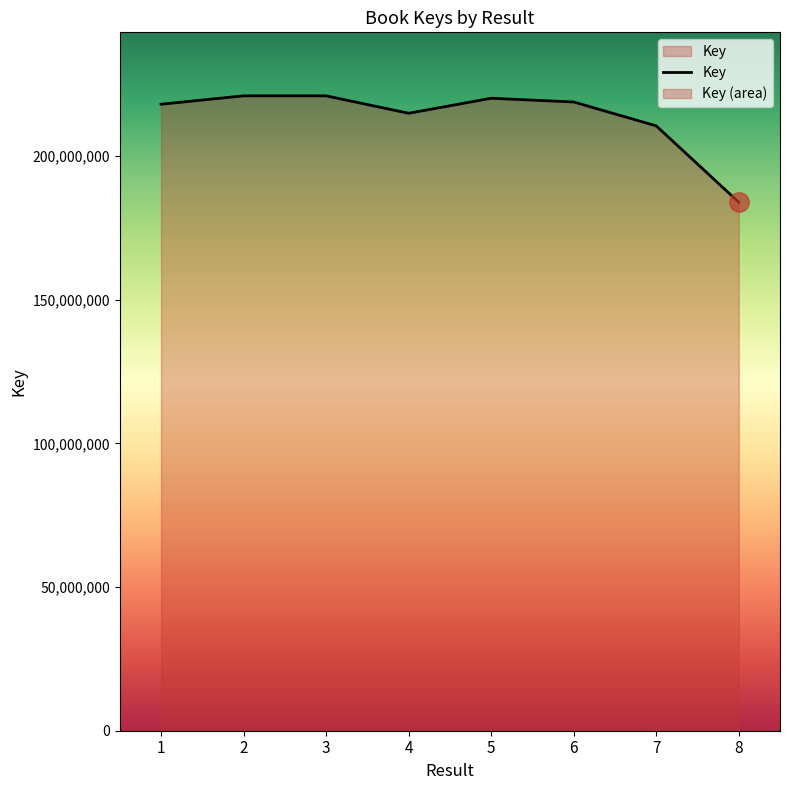

The value at 8 is 272049116. True or false?

False